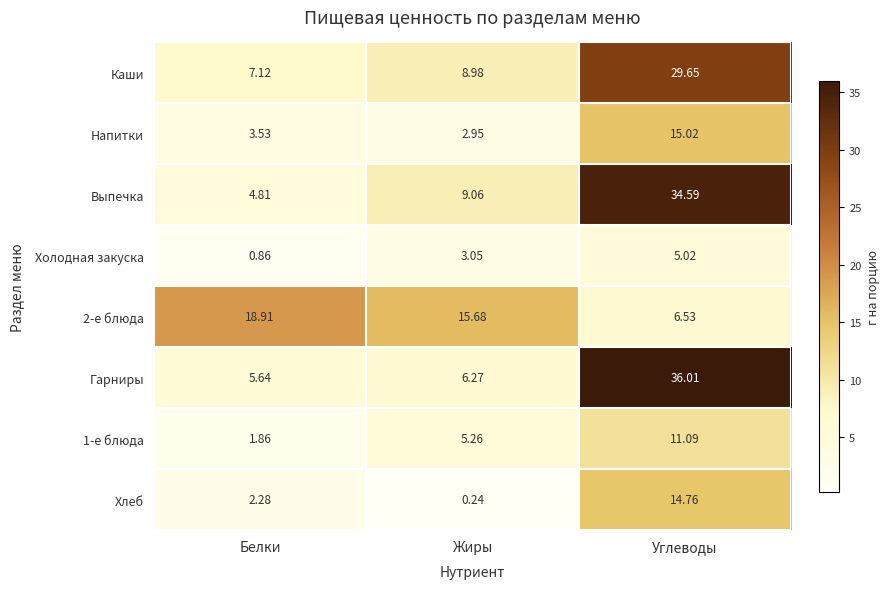

Rank the categories by Холодная закуска value from highest to lowest.

Углеводы, Жиры, Белки